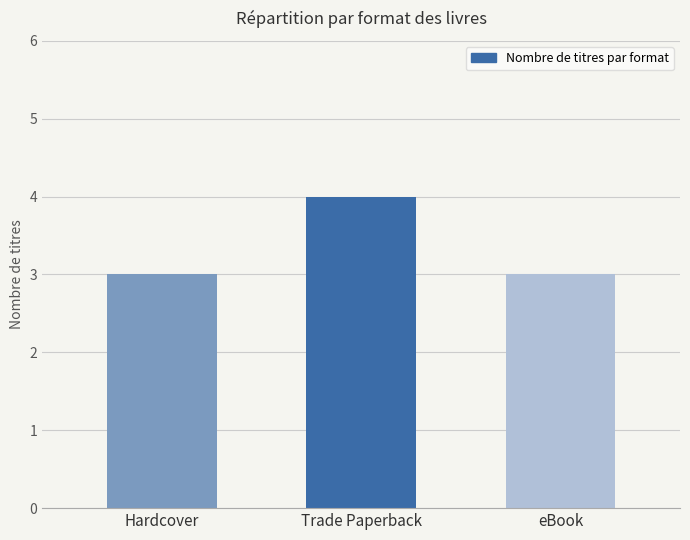

Reading left to right, extract all data points from this chart.

Hardcover=3	Trade Paperback=4	eBook=3